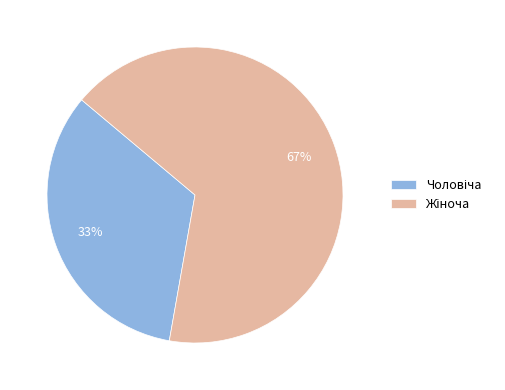

Is there a majority slice in this chart?

Yes